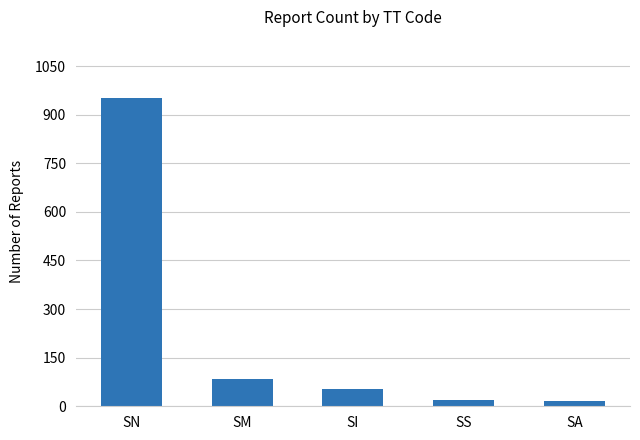

What is the value of the 5th bar from the left?

17